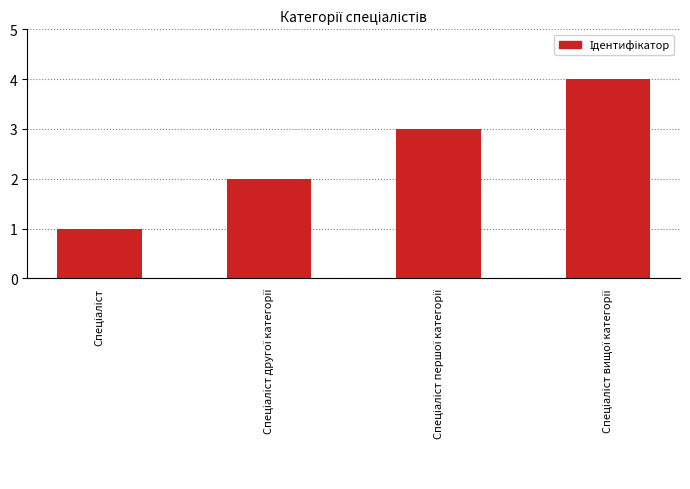

What is the sum of all values?

10